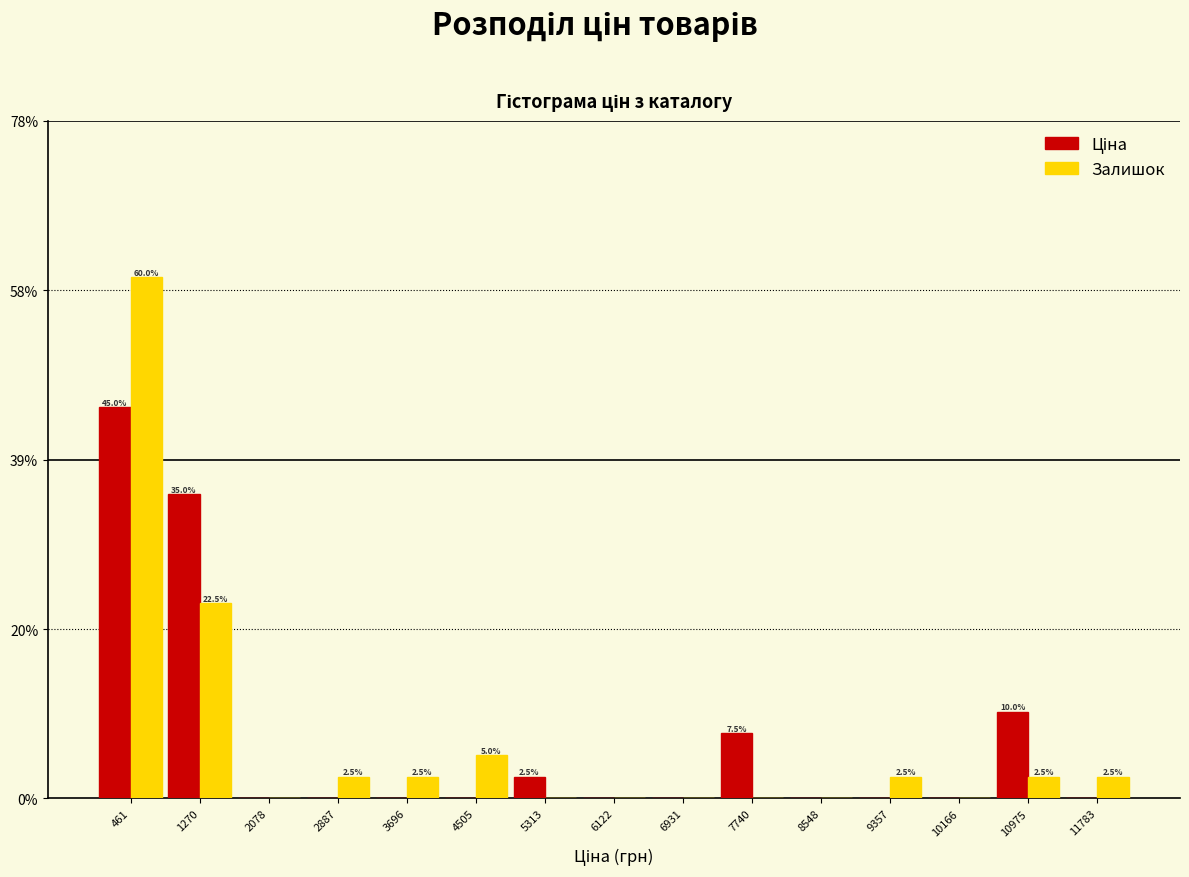

In the Ціна series, which range on the x-axis has the tallest bar?

100 to 900